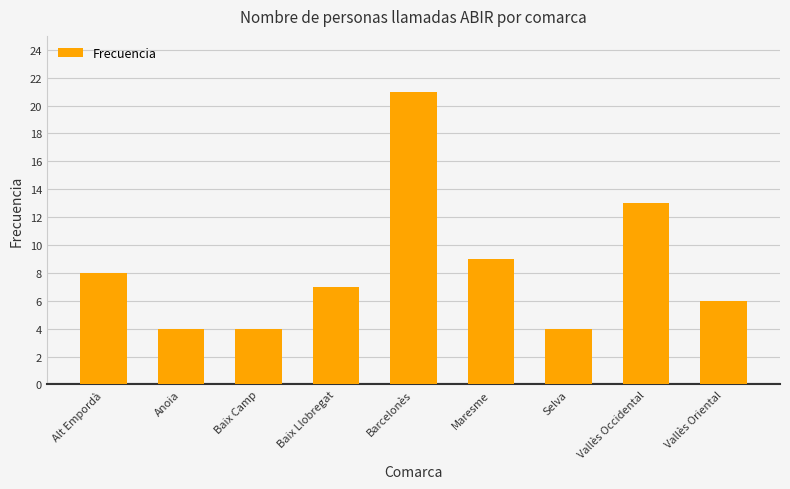

Reading left to right, extract all data points from this chart.

Alt Empordà=8	Anoia=4	Baix Camp=4	Baix Llobregat=7	Barcelonès=21	Maresme=9	Selva=4	Vallès Occidental=13	Vallès Oriental=6